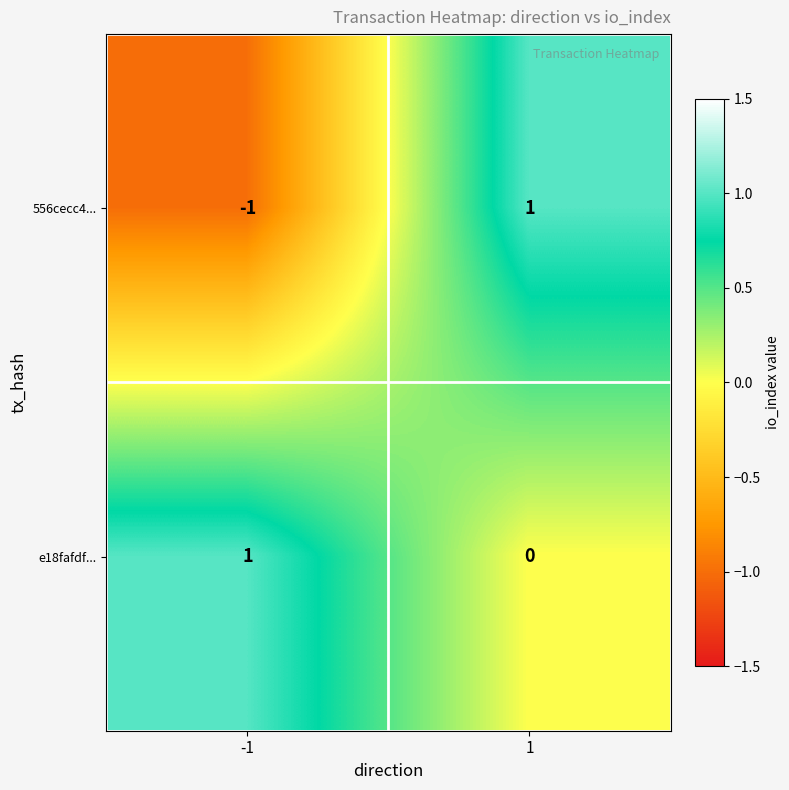

Which series has the largest total across all categories?

e18fafdf...